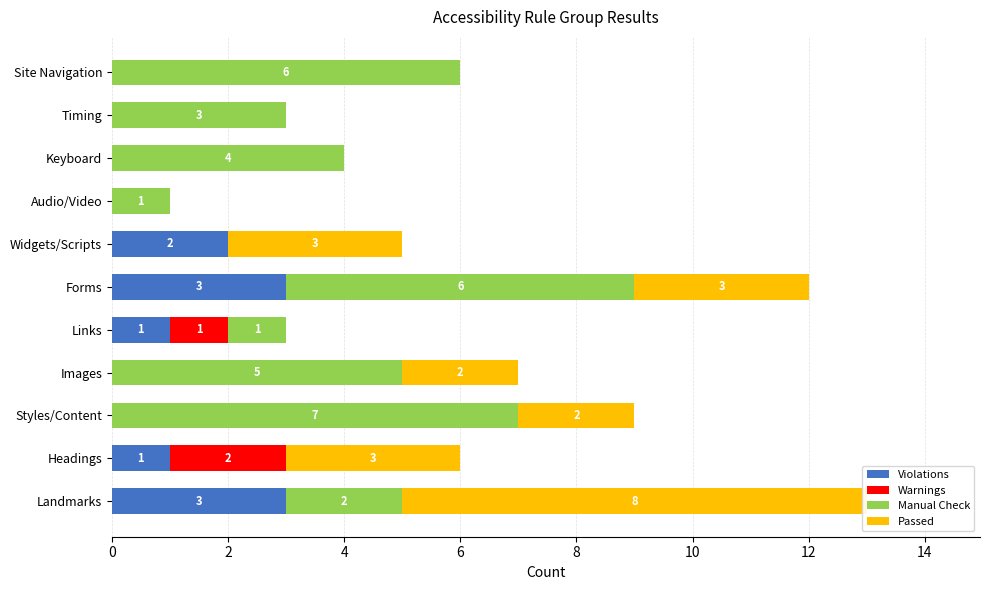

Is it true that Passed equals 3 at Widgets/Scripts?

True